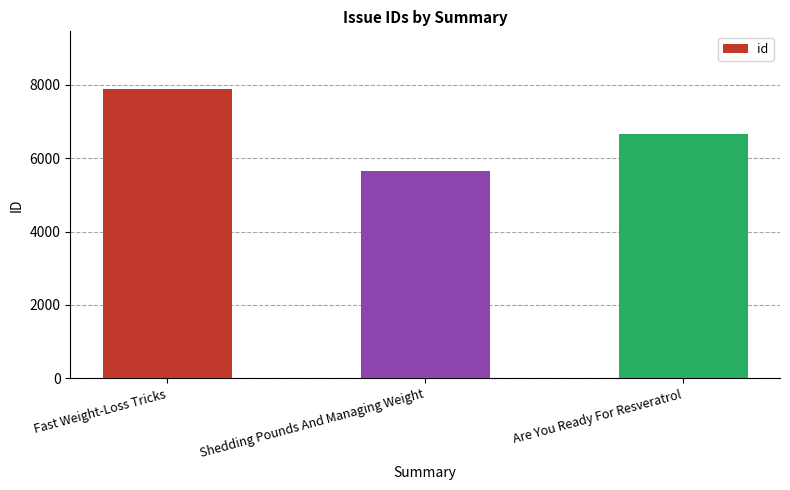

Rank the categories by value from lowest to highest.

Shedding Pounds And Managing Weight, Are You Ready For Resveratrol, Fast Weight-Loss Tricks